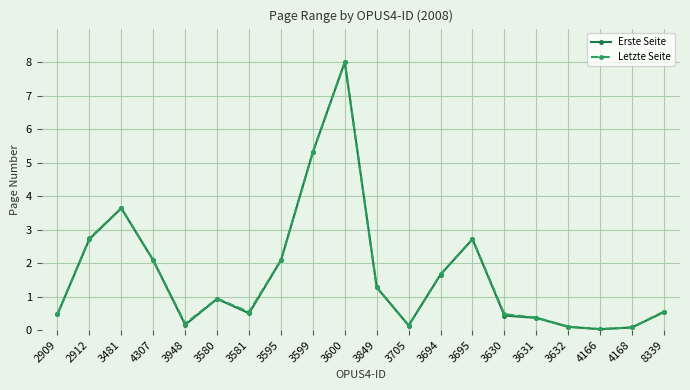

The value of Letzte Seite at 4307 is 3.5. True or false?

False